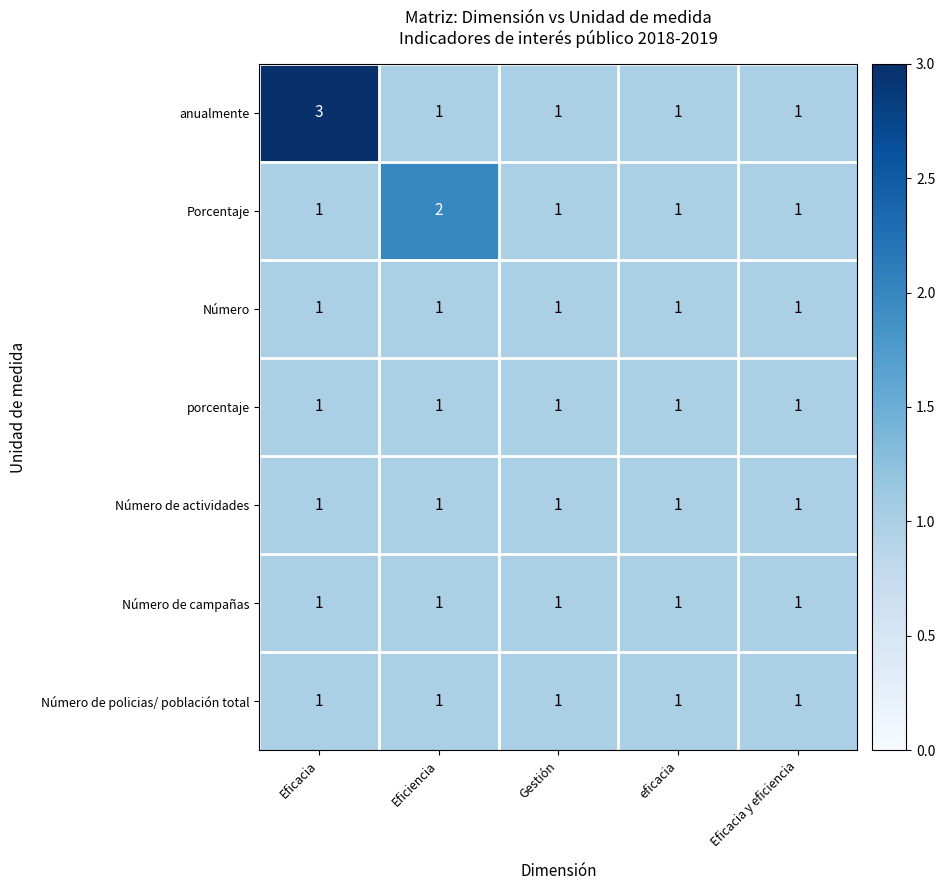

The value of anualmente at Gestión is 2. True or false?

False